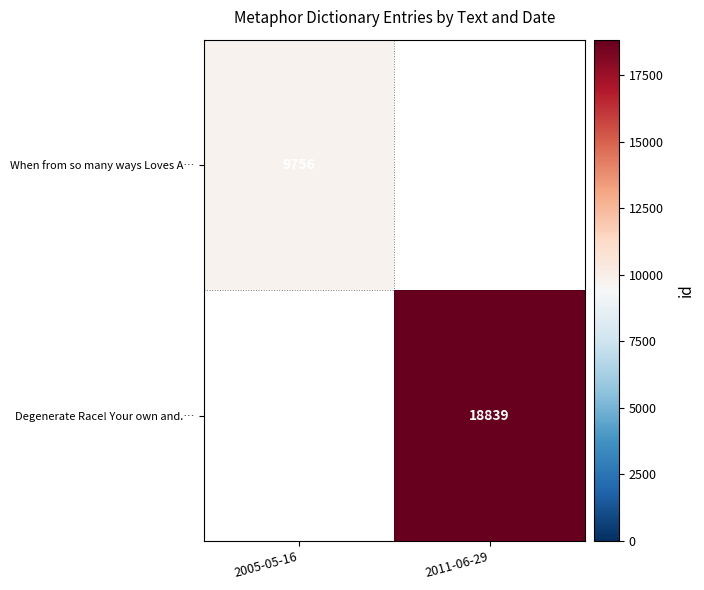

How many data points does each series have?

2